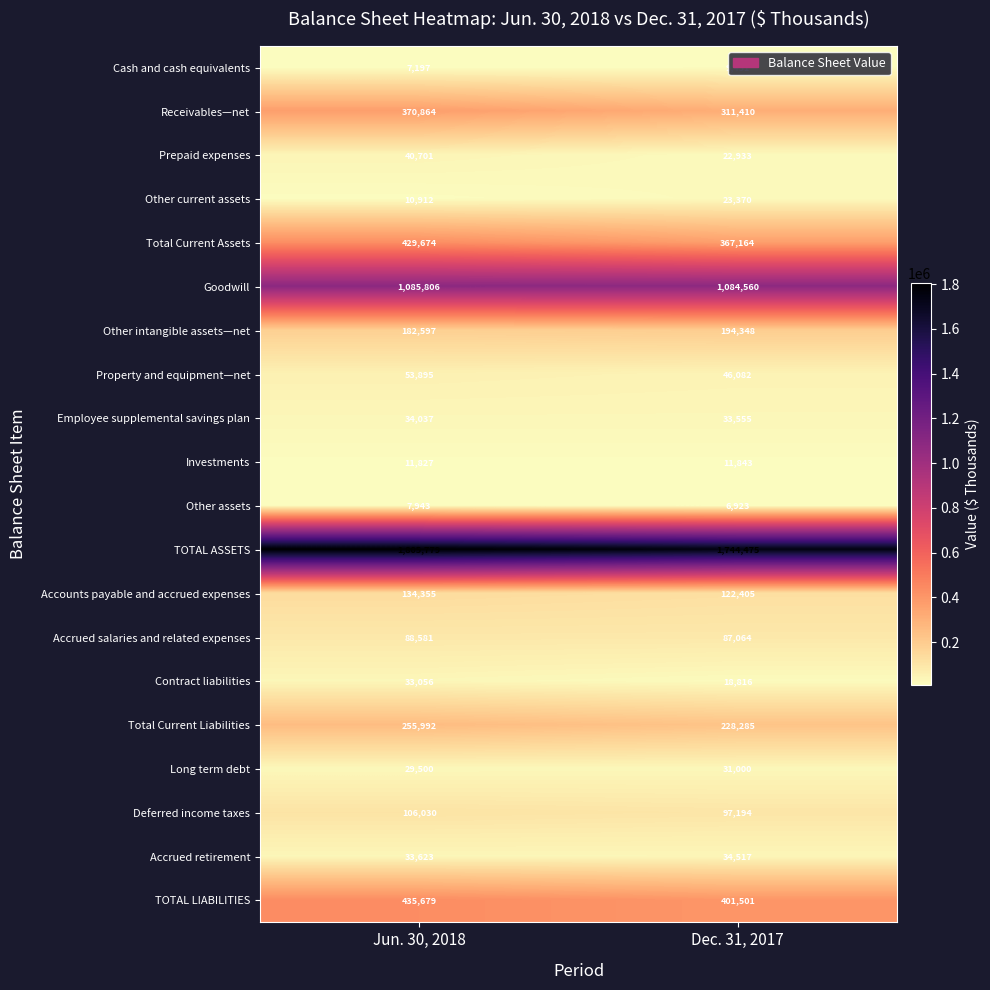

What is the minimum value for Goodwill?

1084560